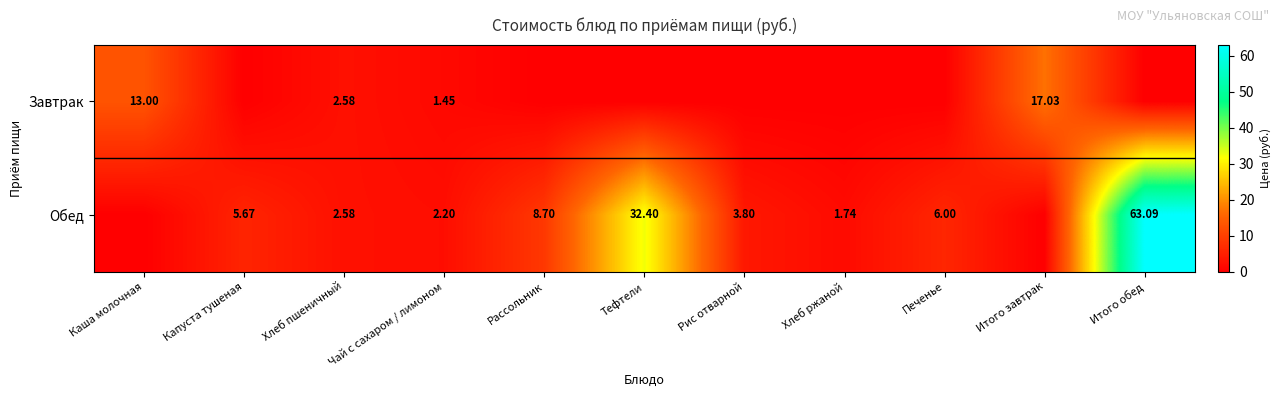

Is the value of Завтрак at Итого завтрак greater than the value of Обед at Итого обед?

No